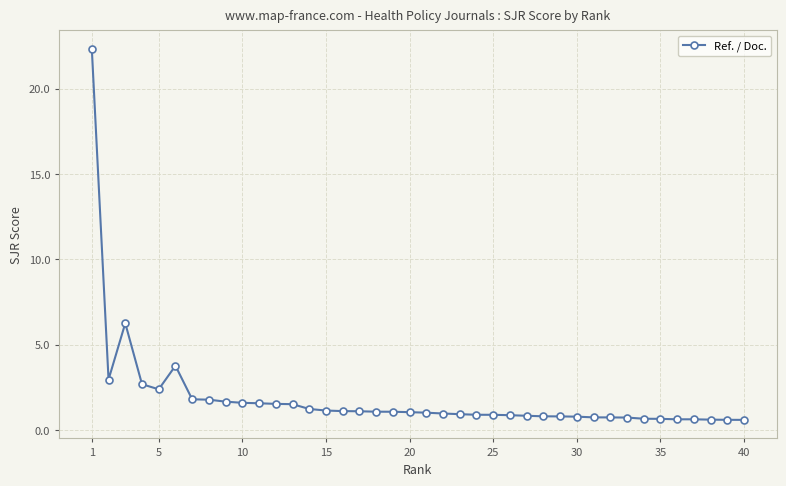

How many categories are shown in the chart?

40